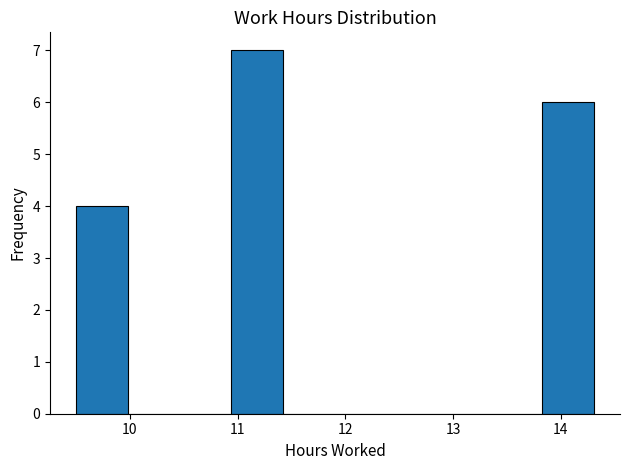

Reading left to right, list every bar in this chart as the range it spans on the x-axis followed by its height. Neither the bar edges nor the heights are printed on the chart, so give them approximately, as read against the axes.

9.5 to 10.0: 4
10.0 to 10.5: 0
10.5 to 10.9: 0
10.9 to 11.4: 7
11.4 to 11.9: 0
11.9 to 12.4: 0
12.4 to 12.9: 0
12.9 to 13.3: 0
13.3 to 13.8: 0
13.8 to 14.3: 6